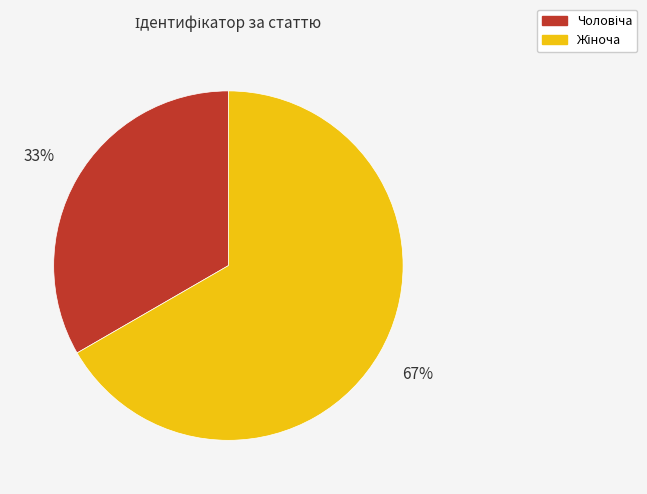

Is there any slice that represents more than half of the pie?

Yes